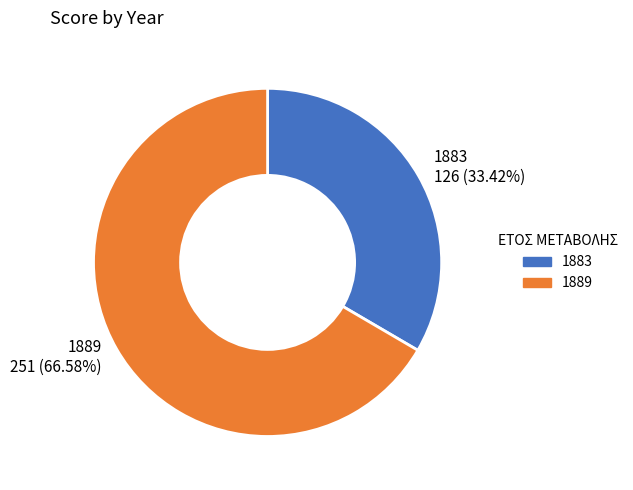

Does 1883 account for over 50% of the chart?

No